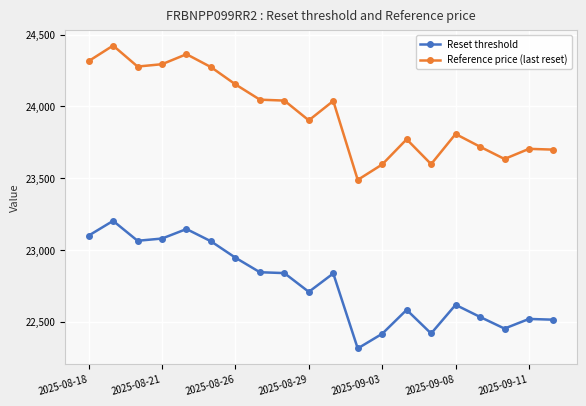

True or false: Reference price (last reset) and Reset threshold cross at least once.

False